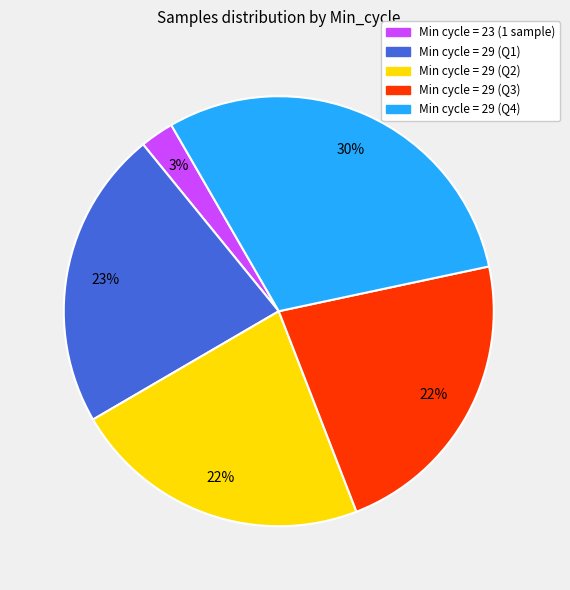

To the nearest percent, what is the average slice percentage?

20%